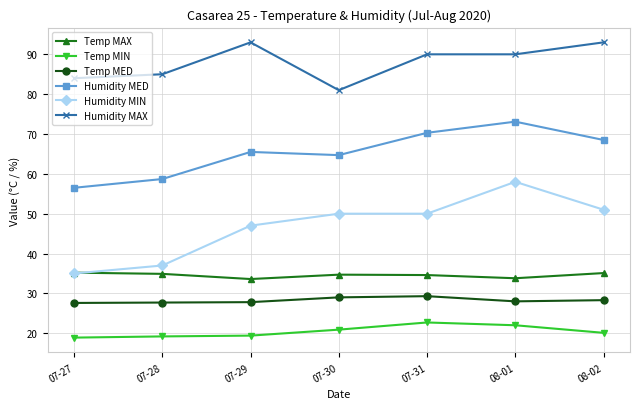

What is the average value of the Humidity MAX series?

88.0